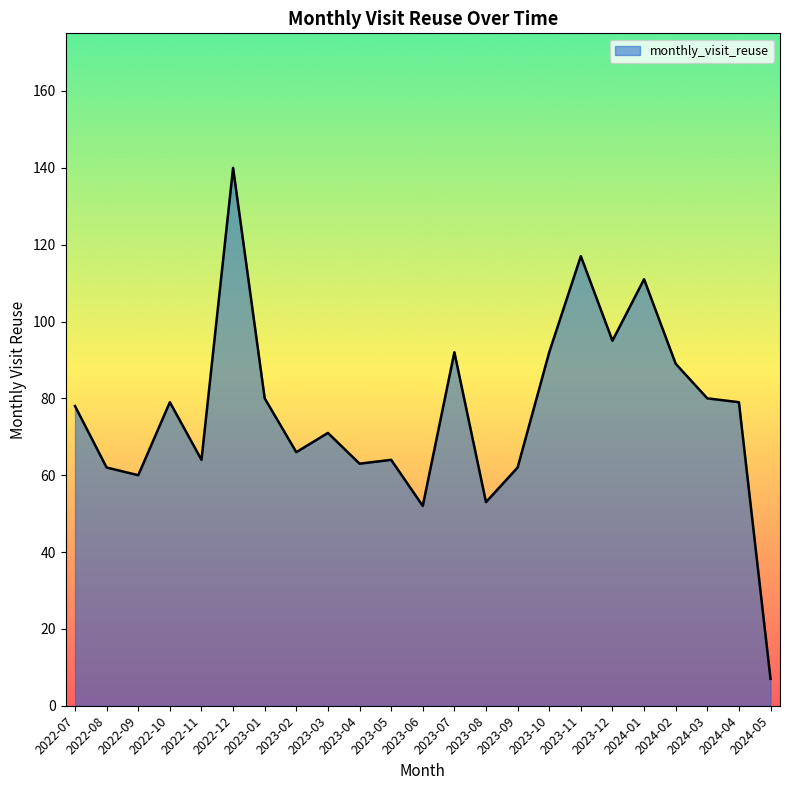

What is the difference between the values at 2023-08 and 2023-07?

39